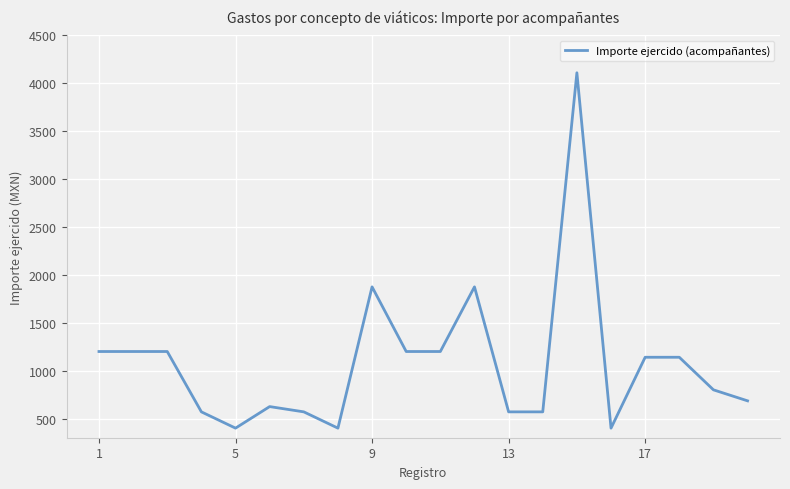

What is the difference between the maximum and minimum values?

3710